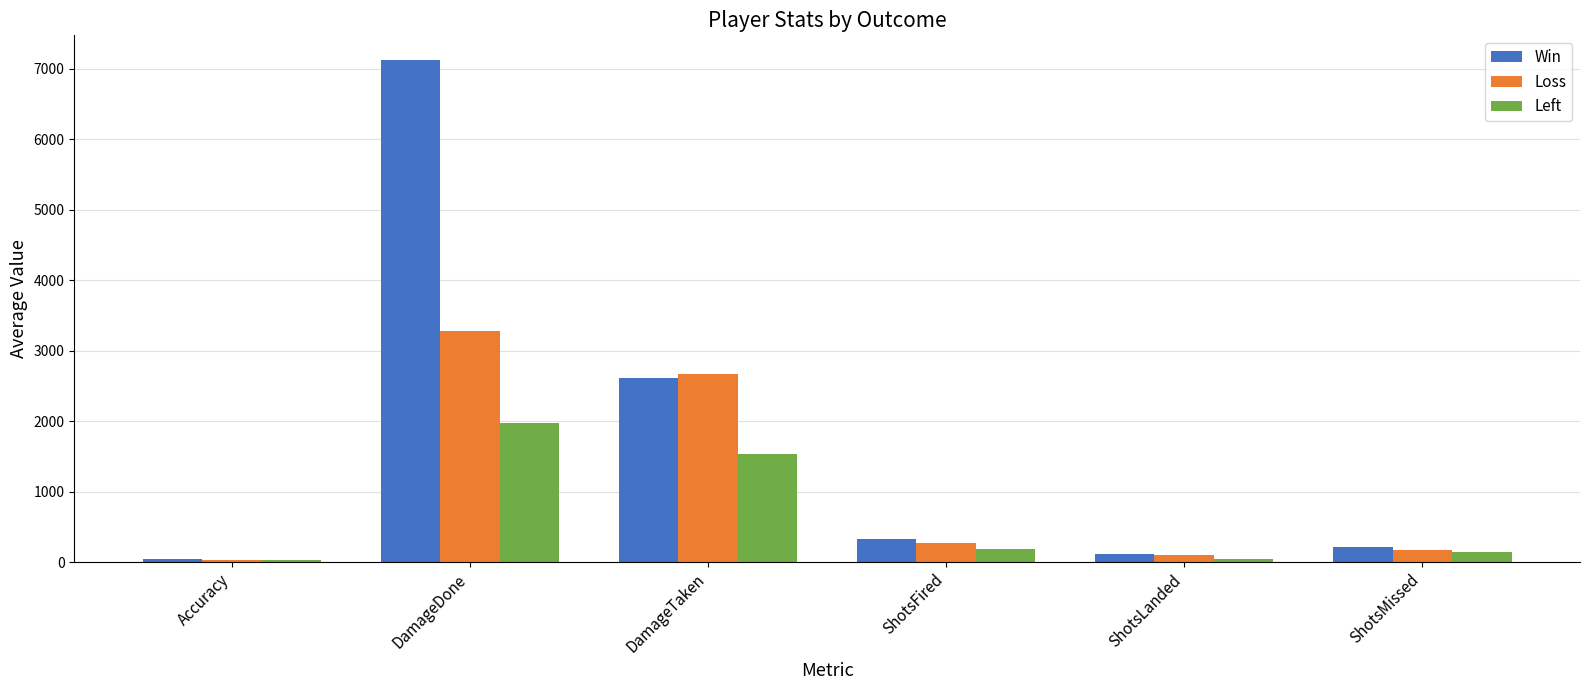

Which series has the widest spread of values?

Win